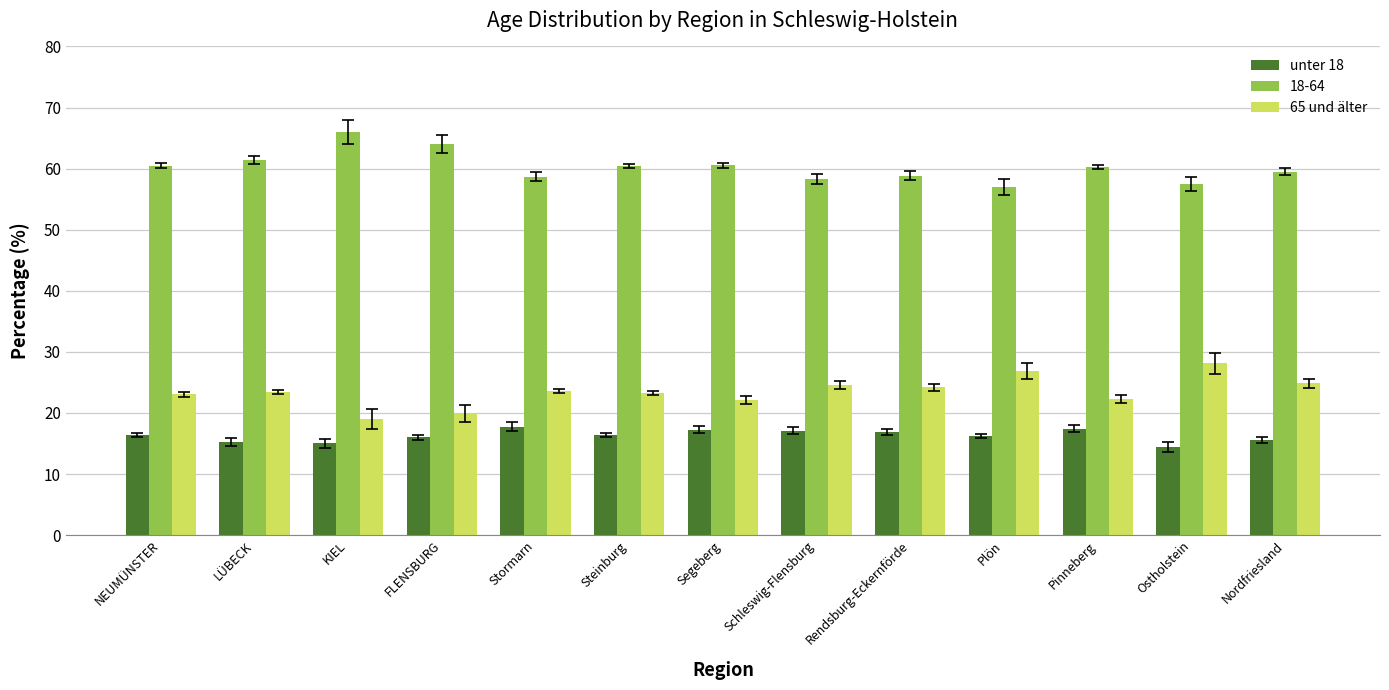

Is it true that unter 18 equals 24.7 at Segeberg?

False